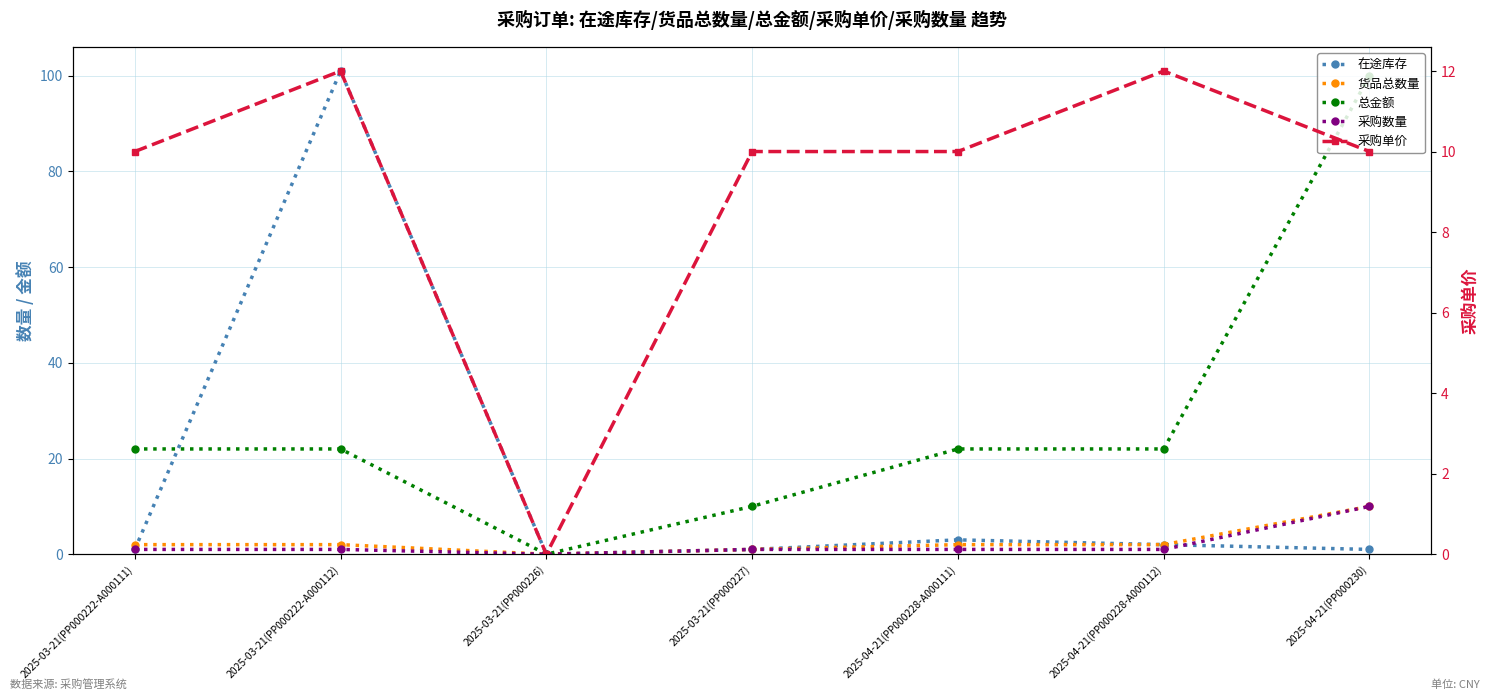

Where does the 货品总数量 series first go above 2?

2025-04-21(PP000230)